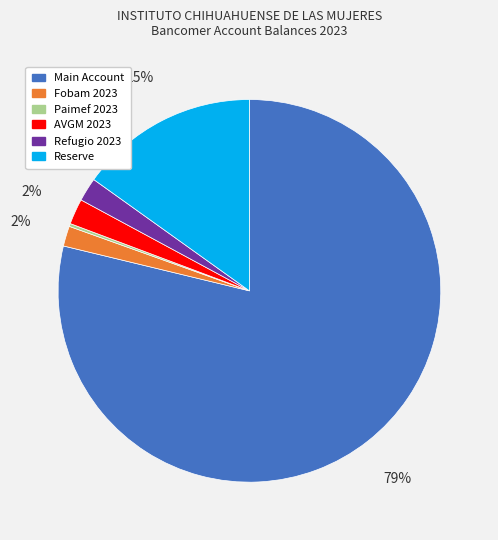

Is it true that Reserve is 21% of the pie?

False